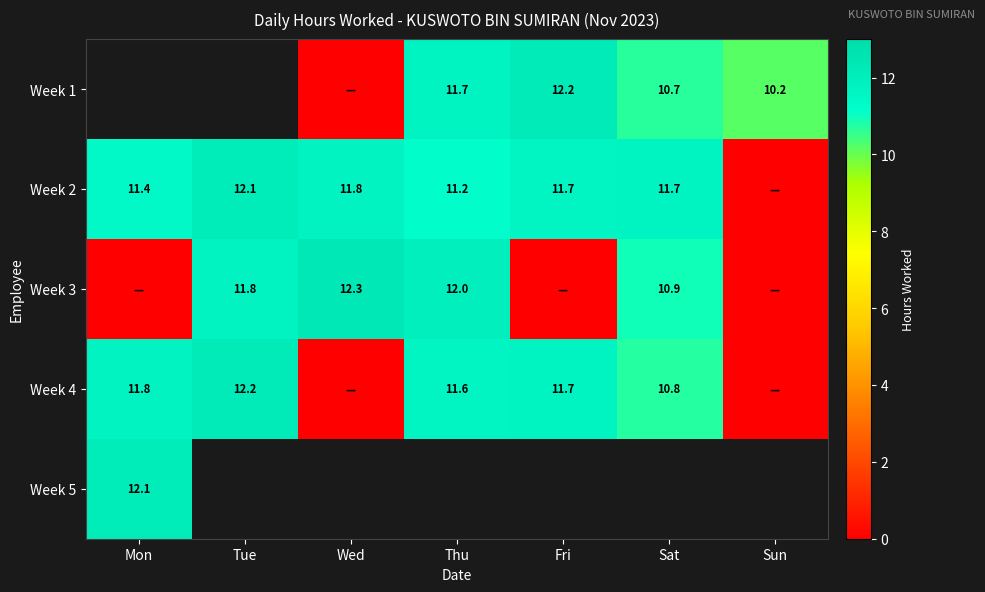

Is the value of Week 4 at Tue greater than the value of Week 3 at Wed?

No